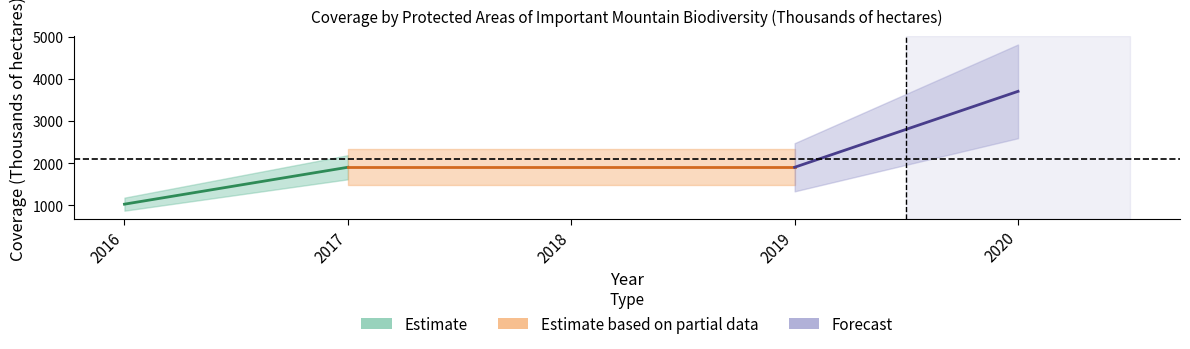

At which category does the chart reach its peak across all series?

2020